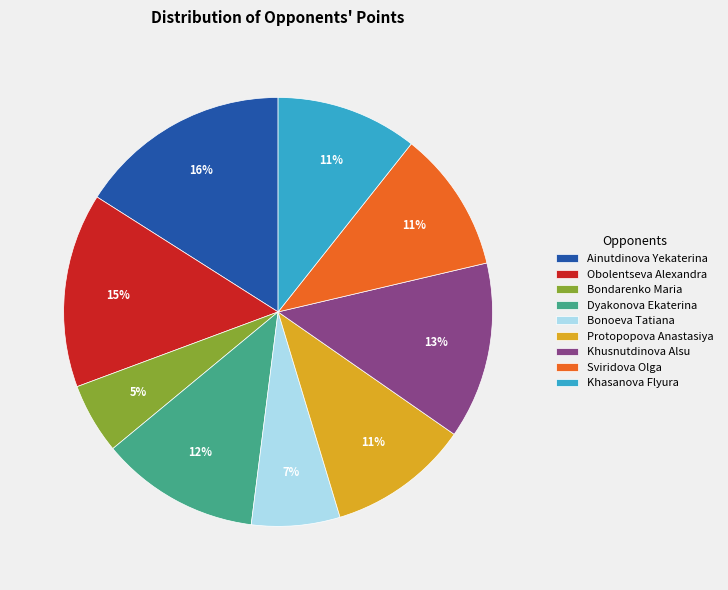

Which slice is the smallest?

Bondarenko Maria